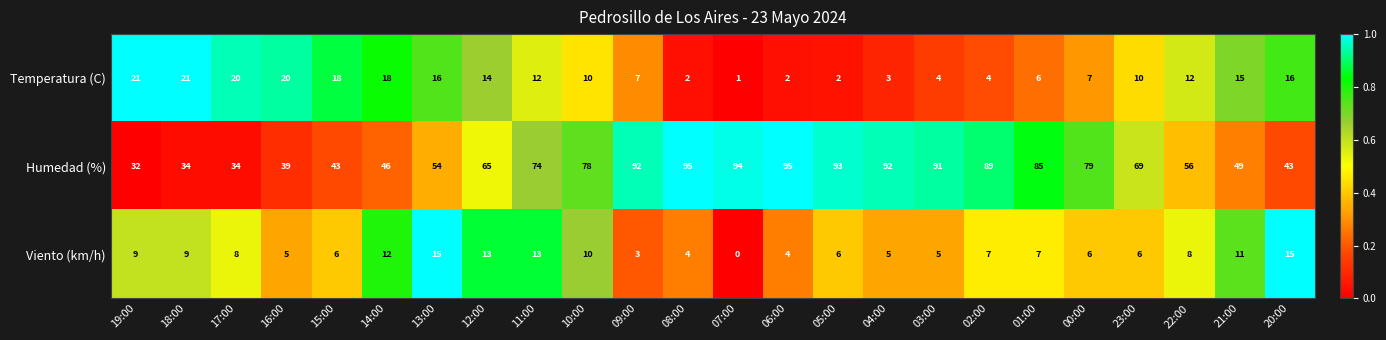

Which series has the widest spread of values?

Humedad (%)